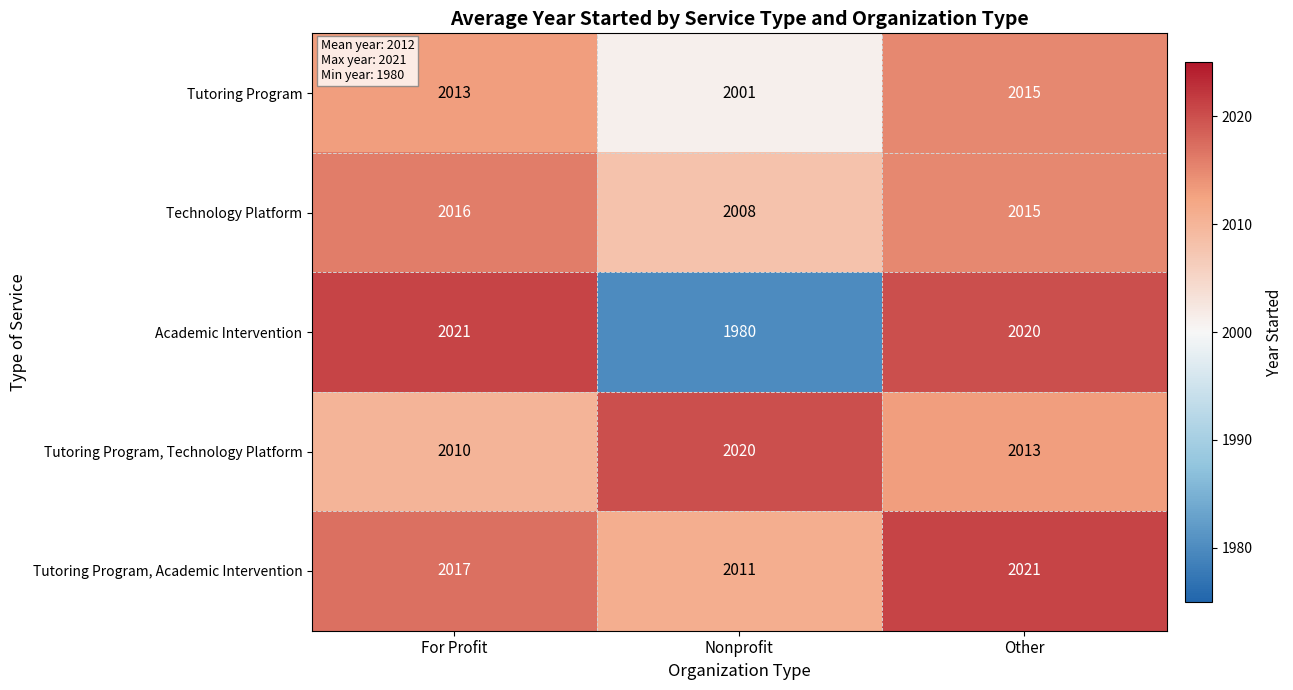

Count the number of data series in this chart.

5